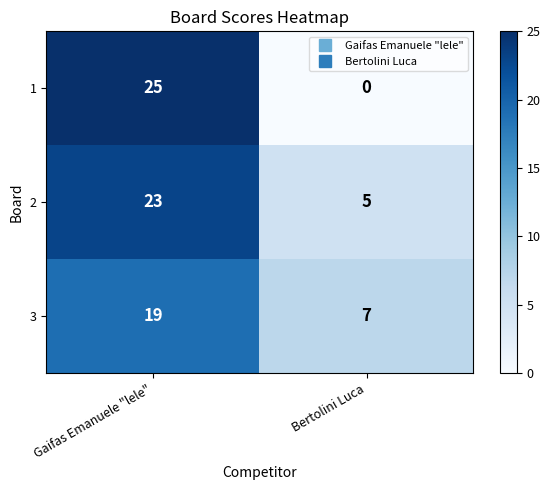

What is the maximum value shown in the chart?

25